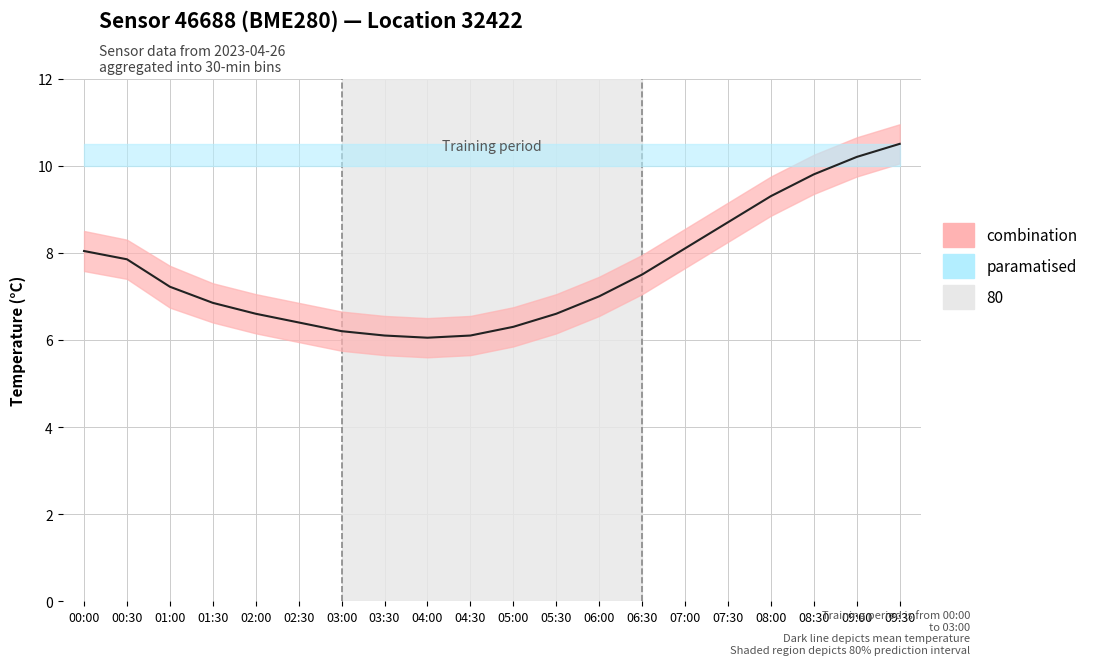

Rank the categories by value from lowest to highest.

04:00, 03:30, 04:30, 03:00, 05:00, 02:30, 02:00, 05:30, 01:30, 06:00, 01:00, 06:30, 00:30, 00:00, 07:00, 07:30, 08:00, 08:30, 09:00, 09:30